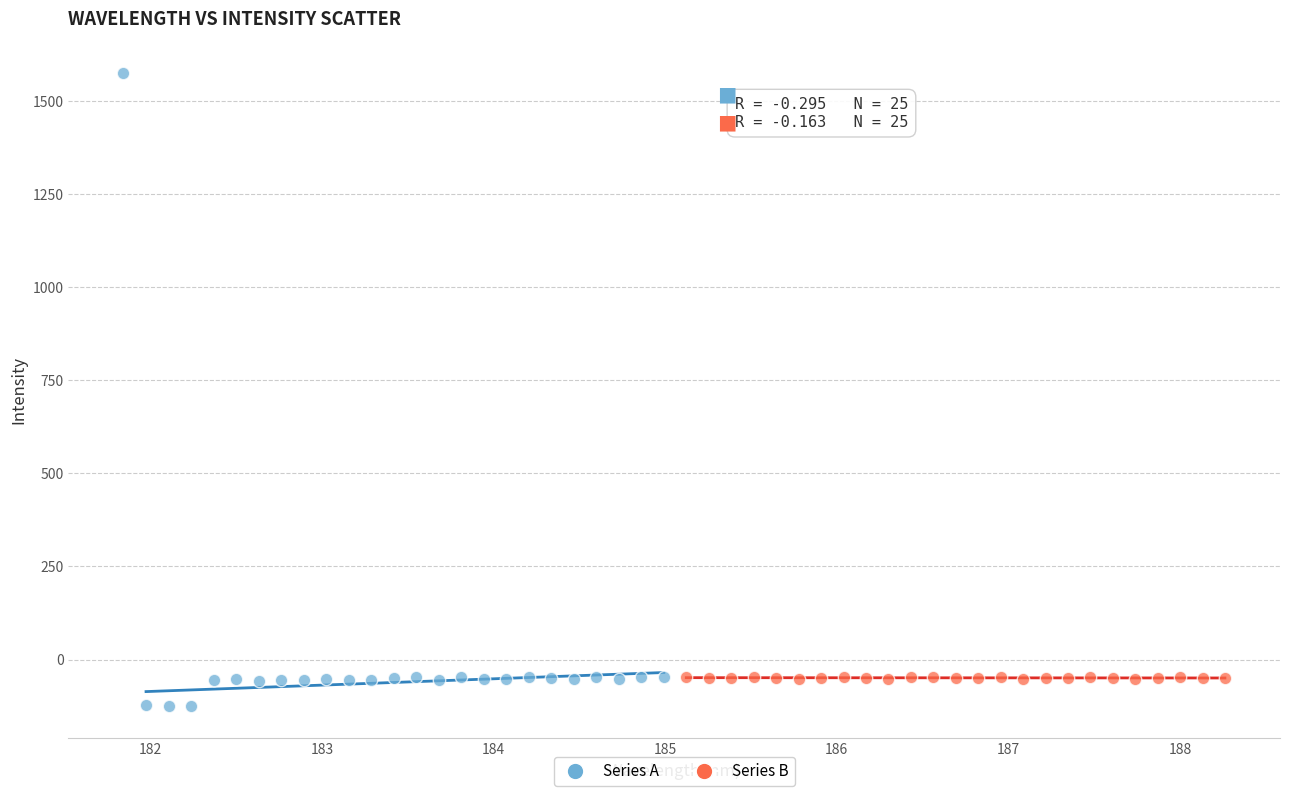

Which series has the widest spread of Y values?

Series A